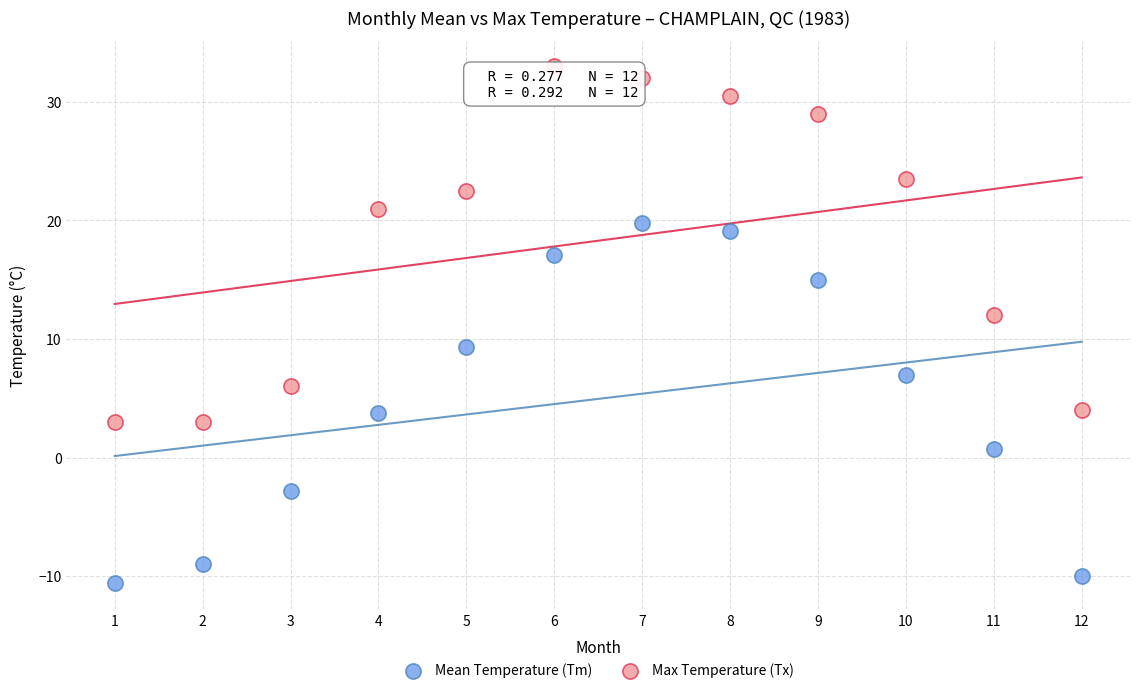

Which series has the widest spread of Y values?

Mean Temperature (Tm)